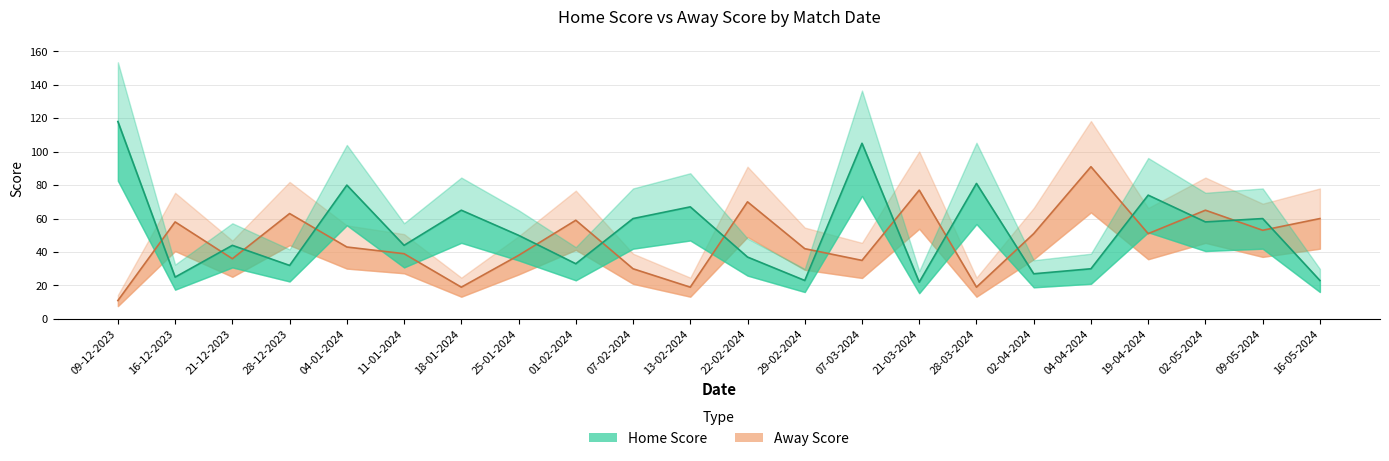

True or false: Home Score has a value of 33 at 01-02-2024.

True